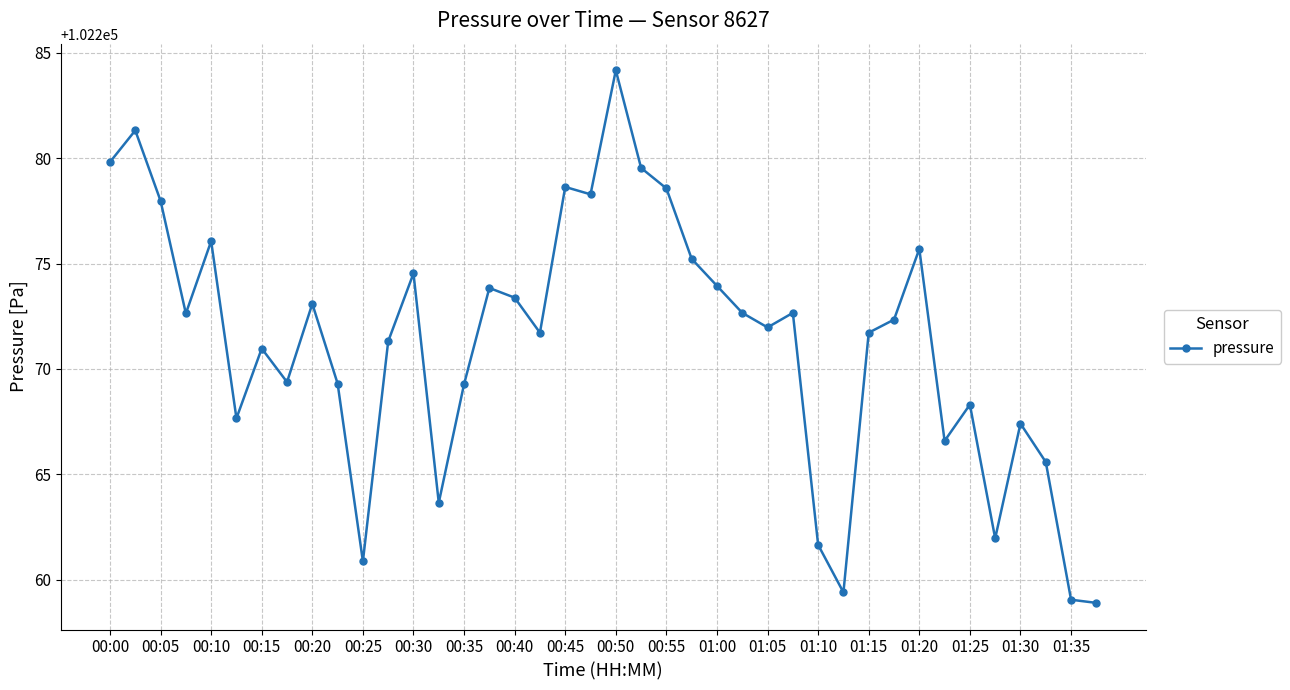

How many series are shown in this chart?

1